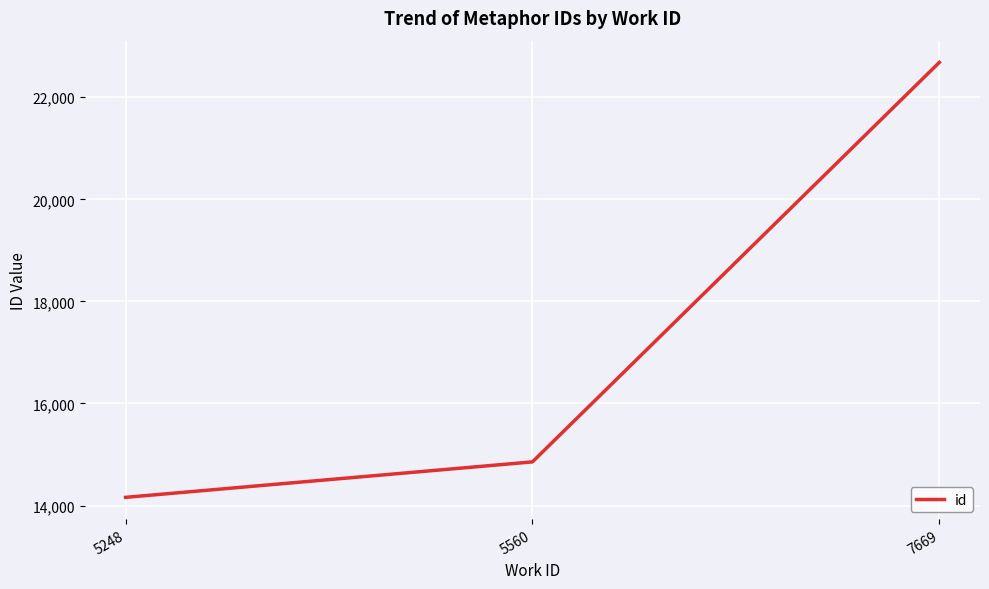

What is the difference between the values at 7669 and 5248?

8522